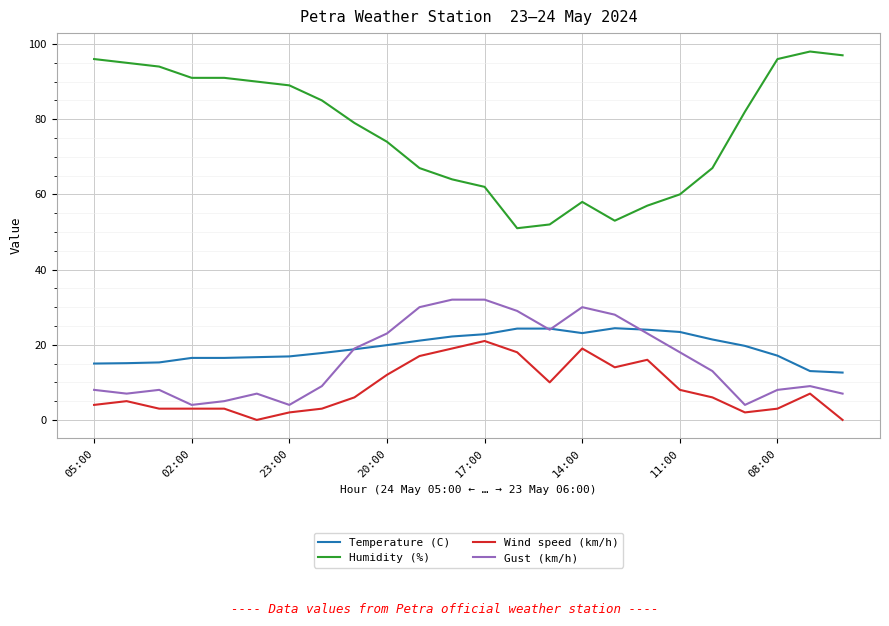

True or false: Temperature (C) and Humidity (%) cross at least once.

False